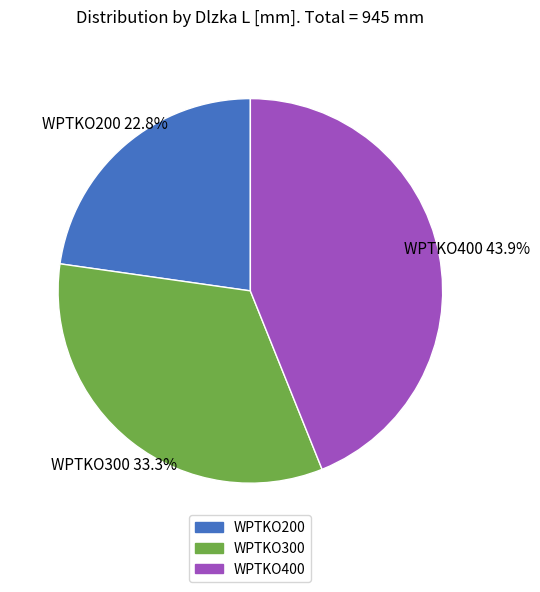

Which category has the smallest portion of the pie?

WPTKO200